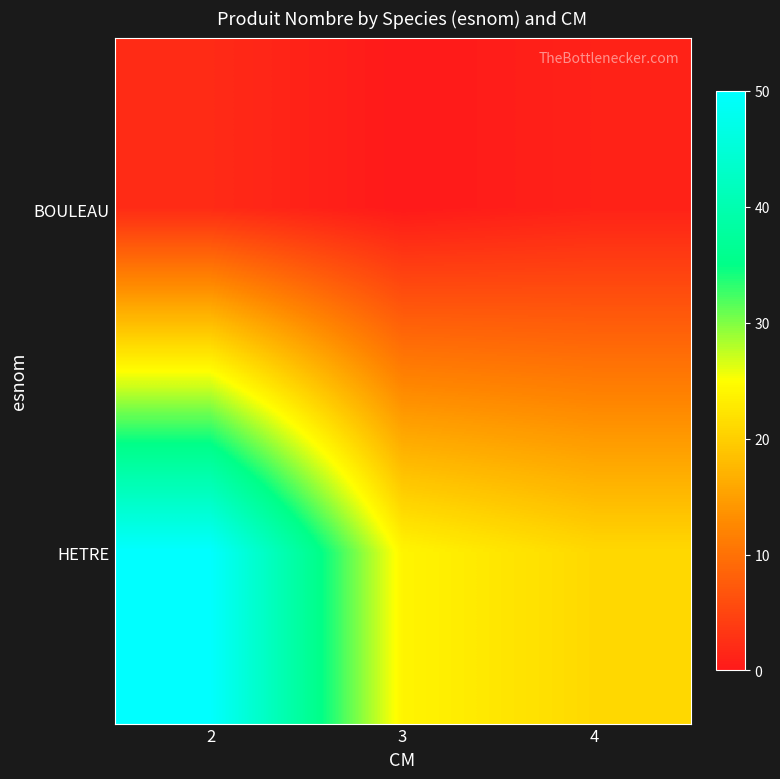

Reading left to right, what are all the values shown in this chart?

BOULEAU: 2=2	3=0	4=1
HETRE: 2=50	3=24	4=21